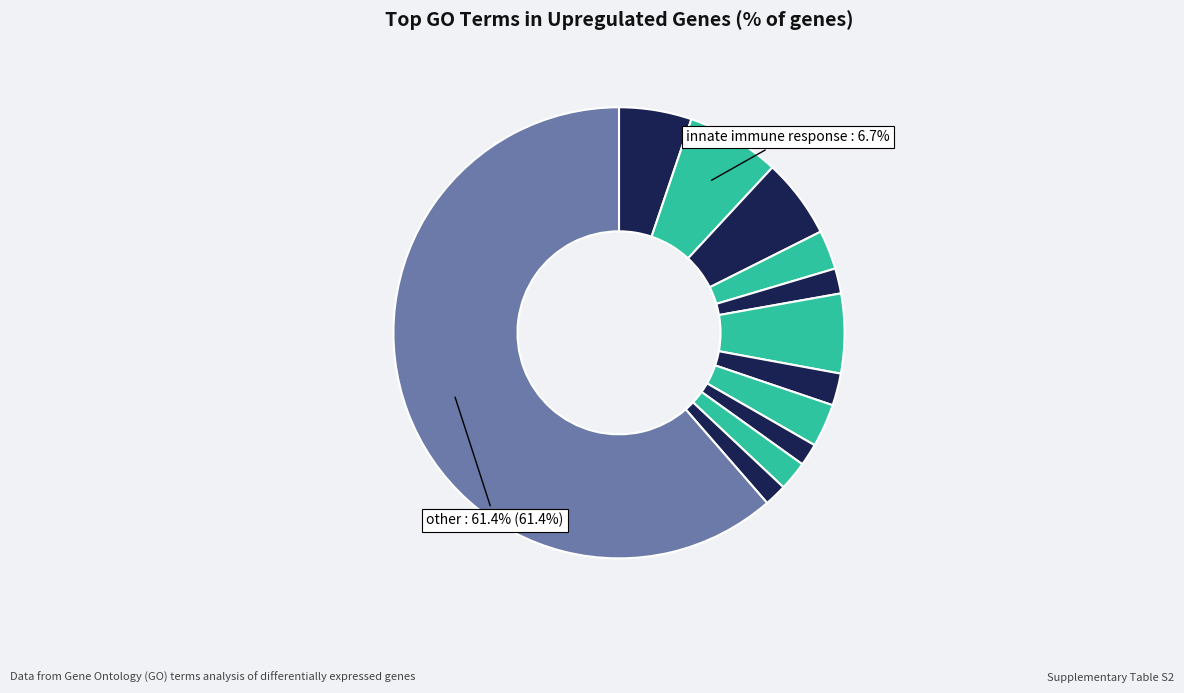

Rank the categories by value from highest to lowest.

other, innate immune response, inflammatory response, immune system process, keratinization, defense response to Gram-positive, positive regulation of interleukin-6, negative regulation of endopeptidase, positive regulation of cytokine, interleukin-6 production, morphogenesis of an epithelium, macrophage cytokine production